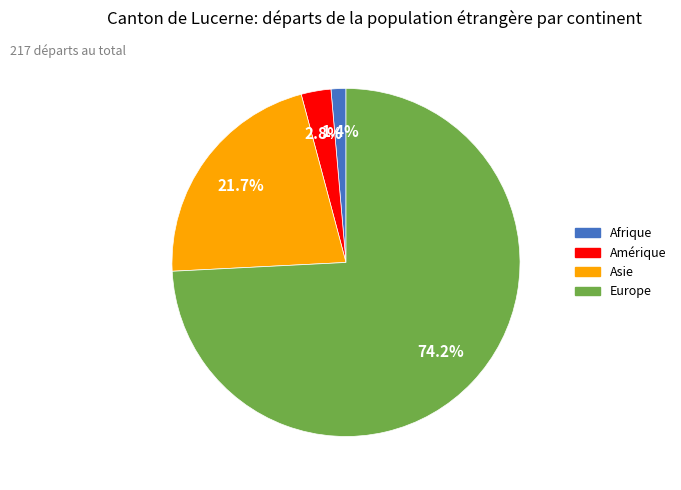

What is the largest slice in the pie chart?

Europe